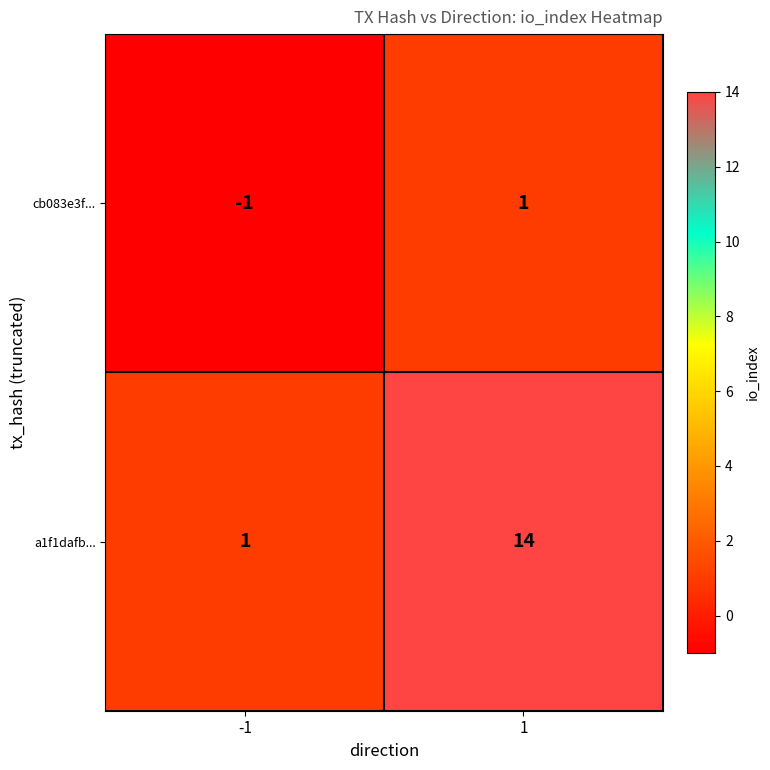

Count the number of categories in the chart.

2